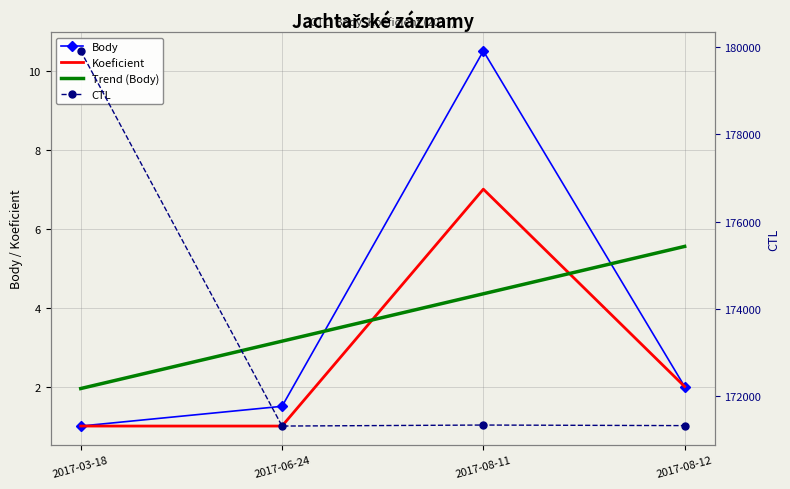

Rank the series by their maximum value, from lowest to highest.

Trend (Body), Koeficient, Body, CTL